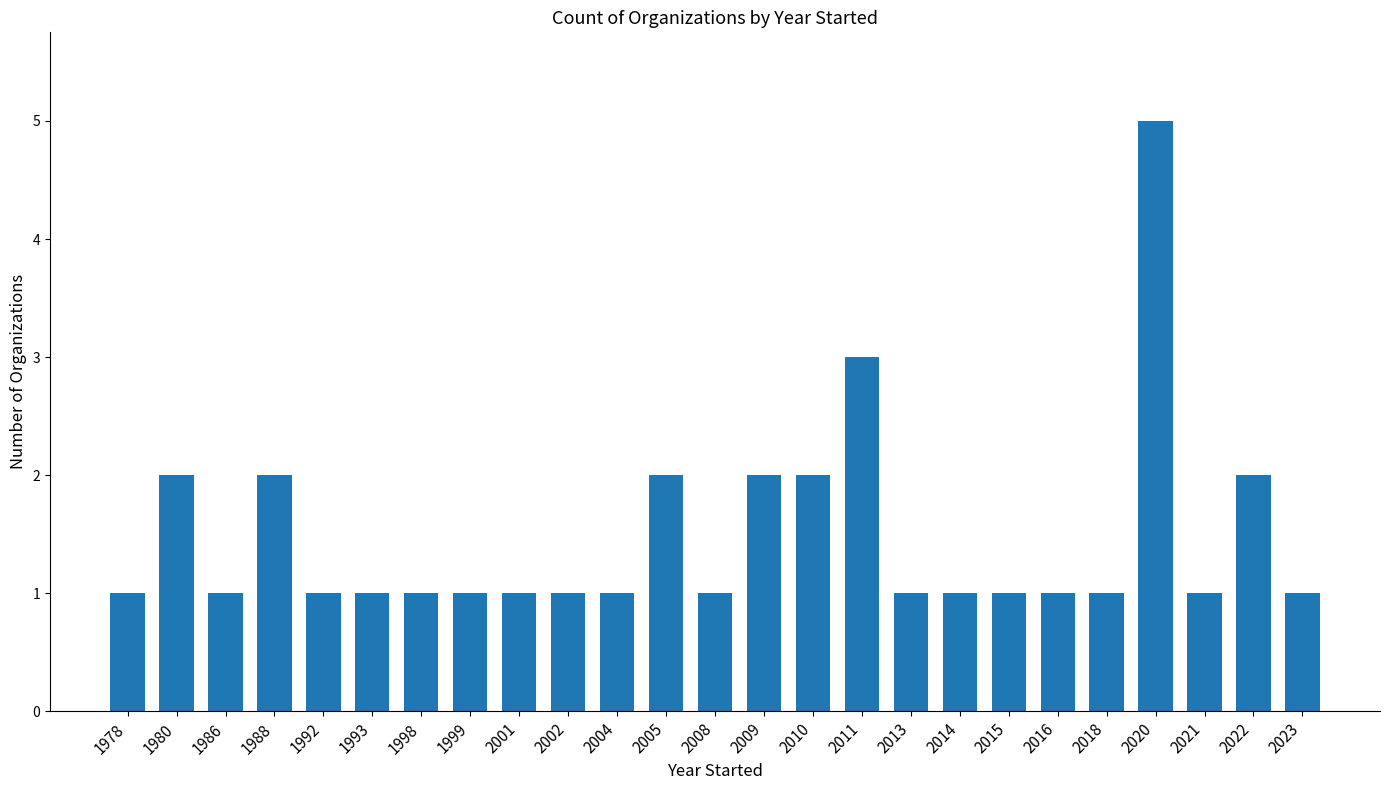

Which label corresponds to the largest value in the chart?

2020